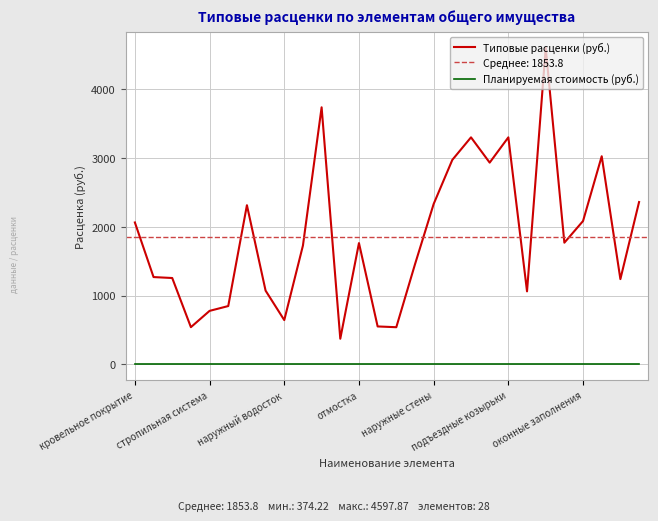

Which series has the largest total across all categories?

Типовые расценки (руб.)